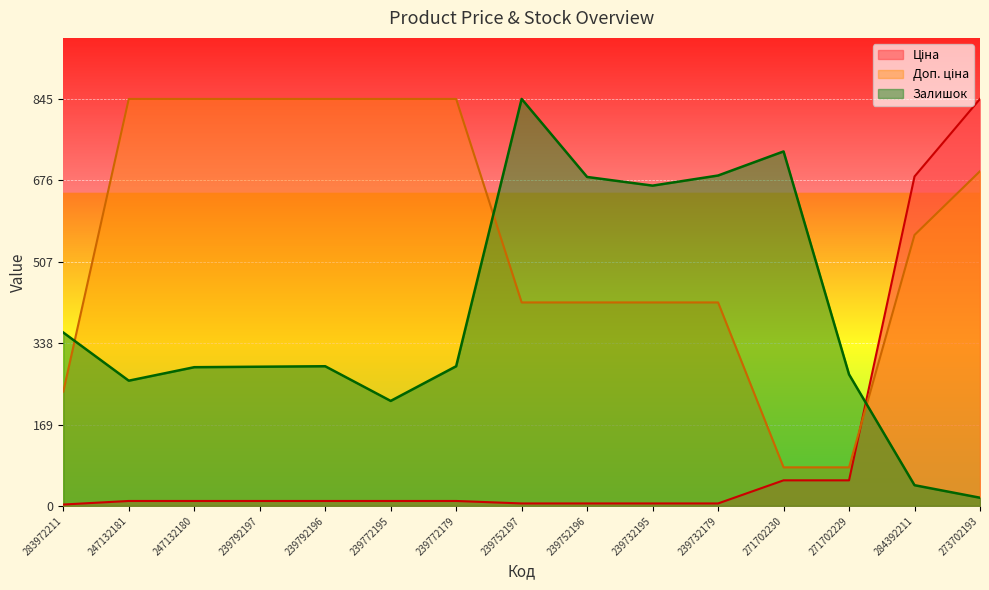

How many values in the Залишок series exceed 290?

6